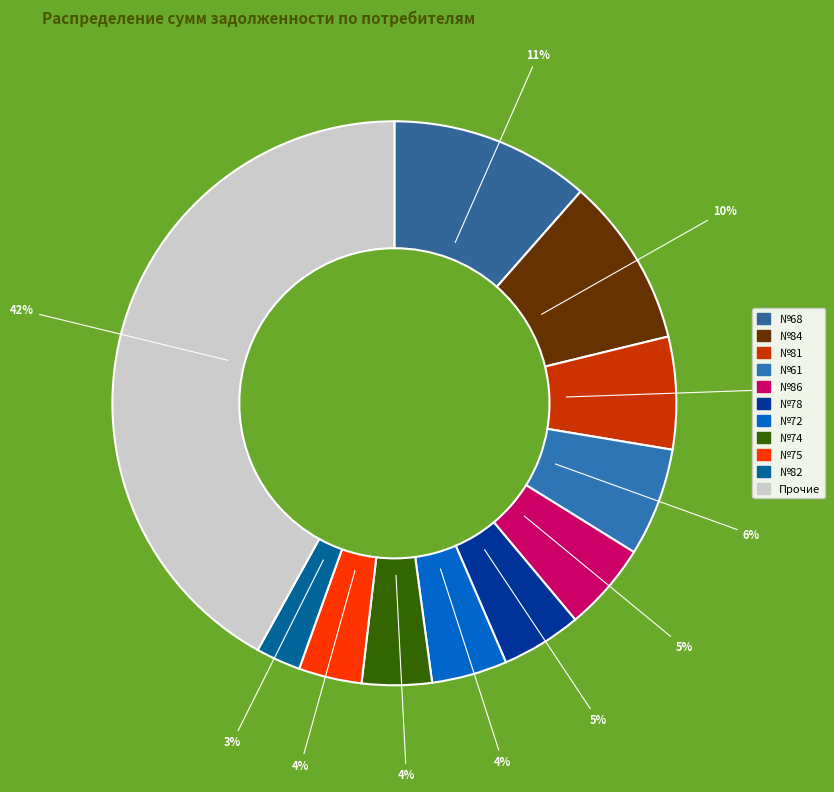

How many slices are in this pie chart?

11